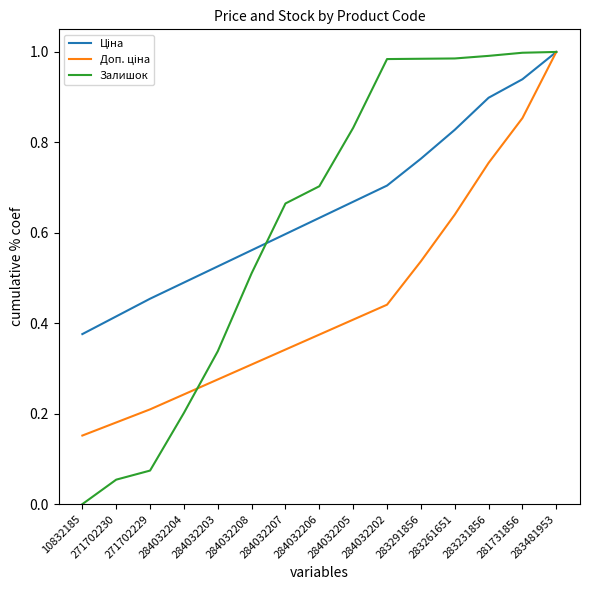

At which category is the sum across all series the highest?

283481953